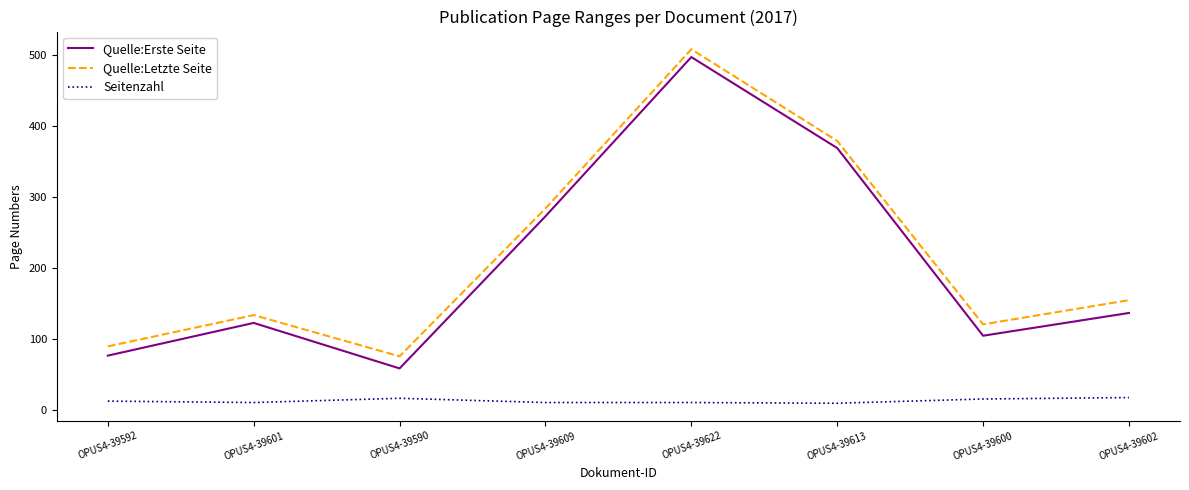

What is the approximate value of Seitenzahl at OPUS4-39609?

11